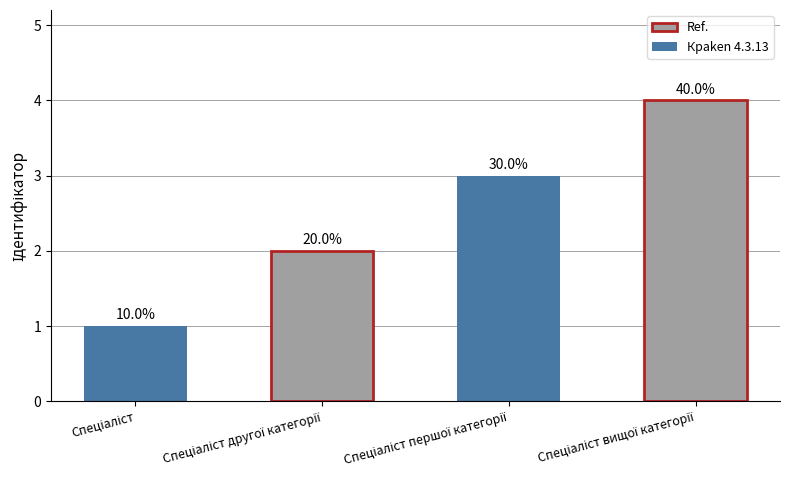

Are the bars horizontal?

No